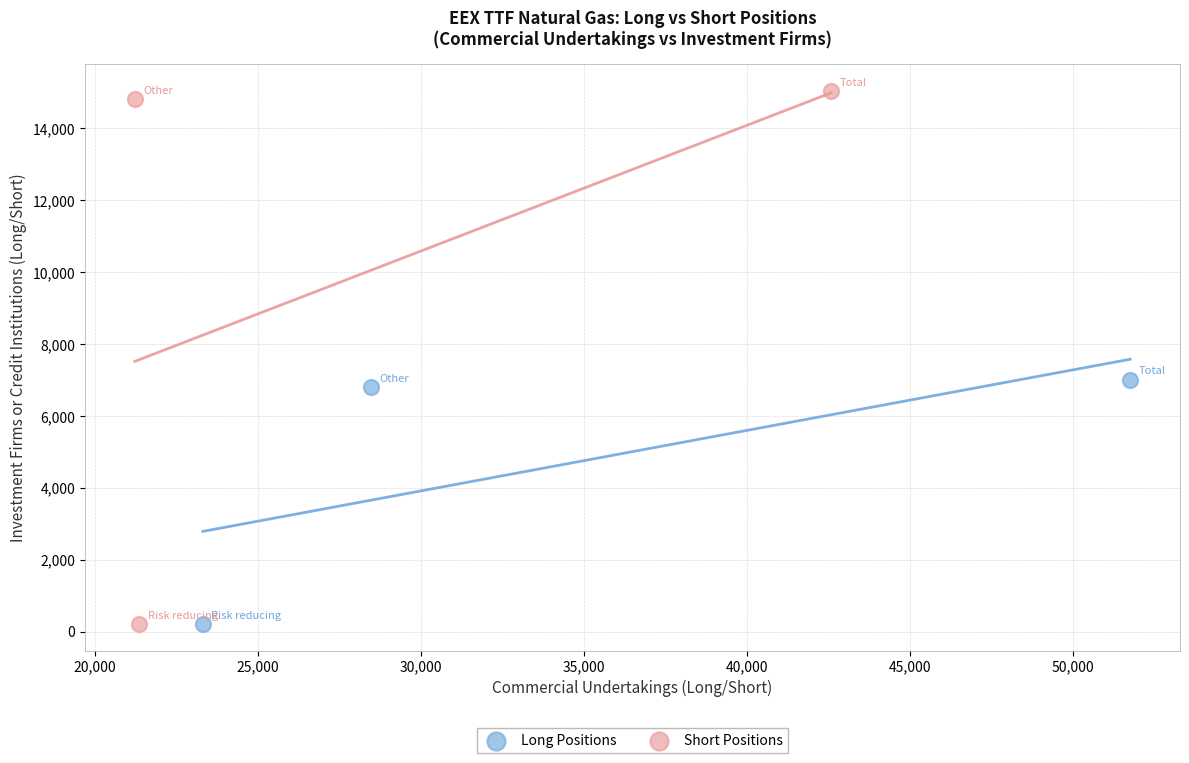

Which series contains the highest Y value?

Short Positions